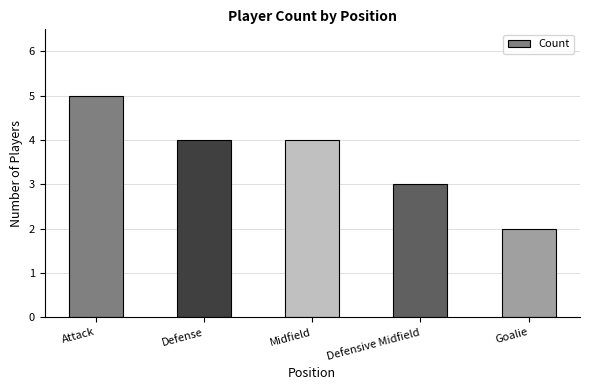

Is it true that the value at Midfield is 2?

False